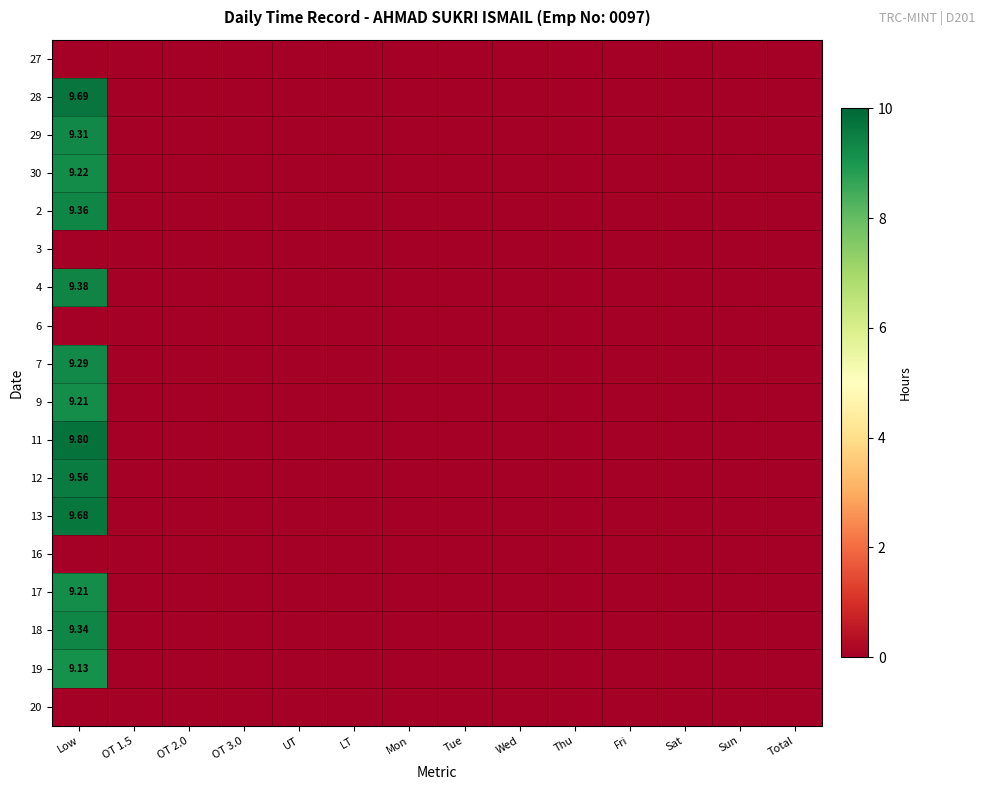

Which label corresponds to the largest value in the chart?

Low